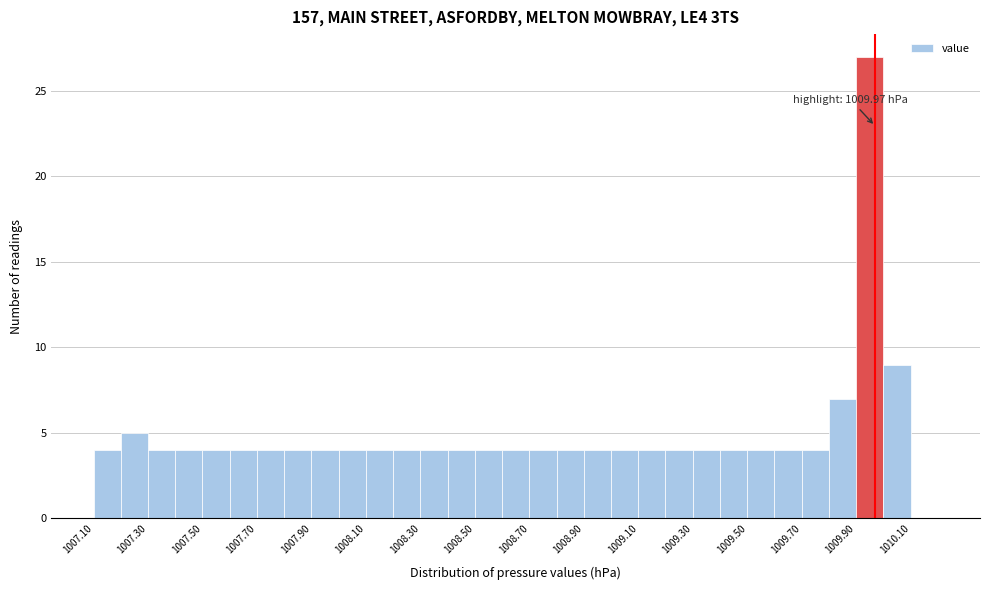

Which range on the x-axis has the tallest bar?

1009.9 to 1010.0